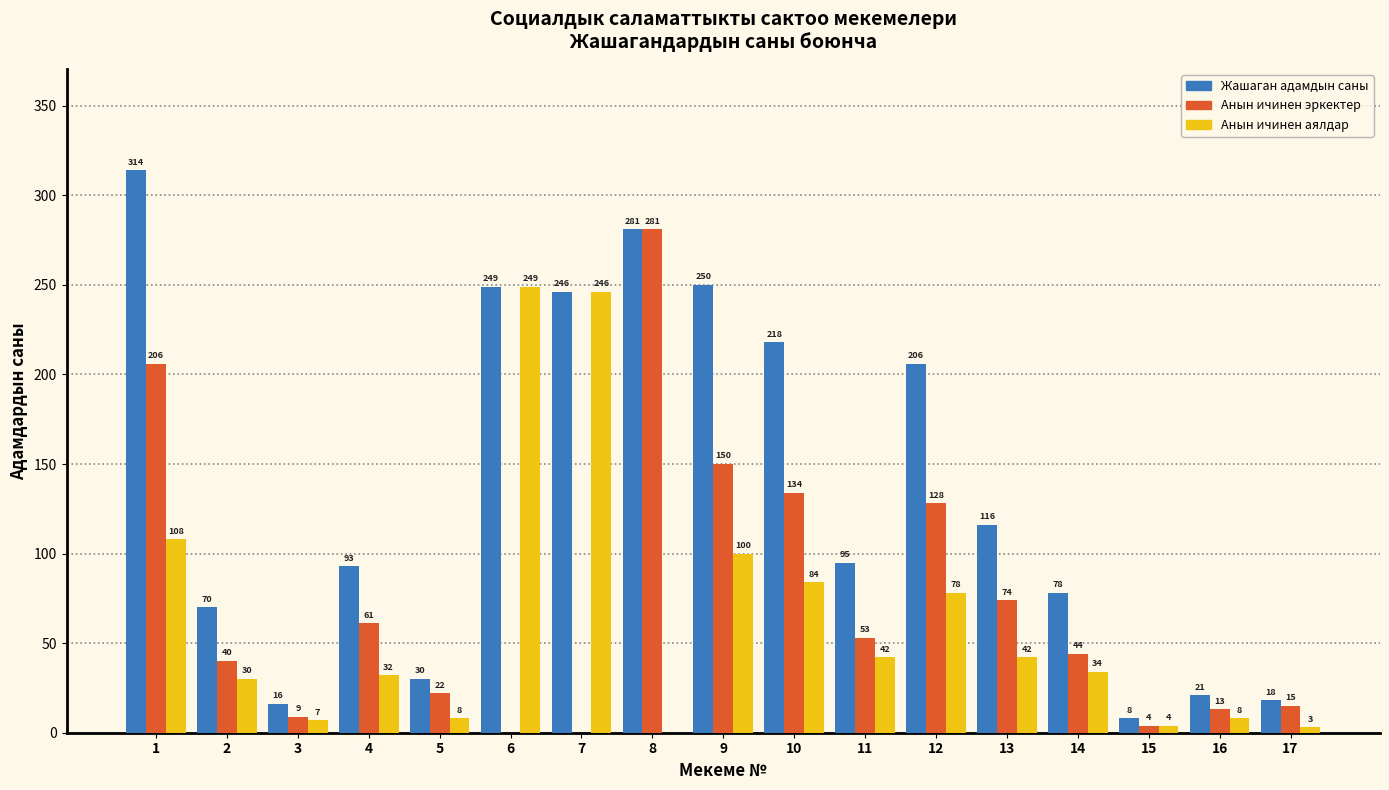

Reading left to right, list all the values displayed in this chart.

Жашаган адамдын саны: 1=314	2=70	3=16	4=93	5=30	6=249	7=246	8=281	9=250	10=218	11=95	12=206	13=116	14=78	15=8	16=21	17=18
Анын ичинен эркектер: 1=206	2=40	3=9	4=61	5=22	6=0	7=0	8=281	9=150	10=134	11=53	12=128	13=74	14=44	15=4	16=13	17=15
Анын ичинен аялдар: 1=108	2=30	3=7	4=32	5=8	6=249	7=246	8=0	9=100	10=84	11=42	12=78	13=42	14=34	15=4	16=8	17=3